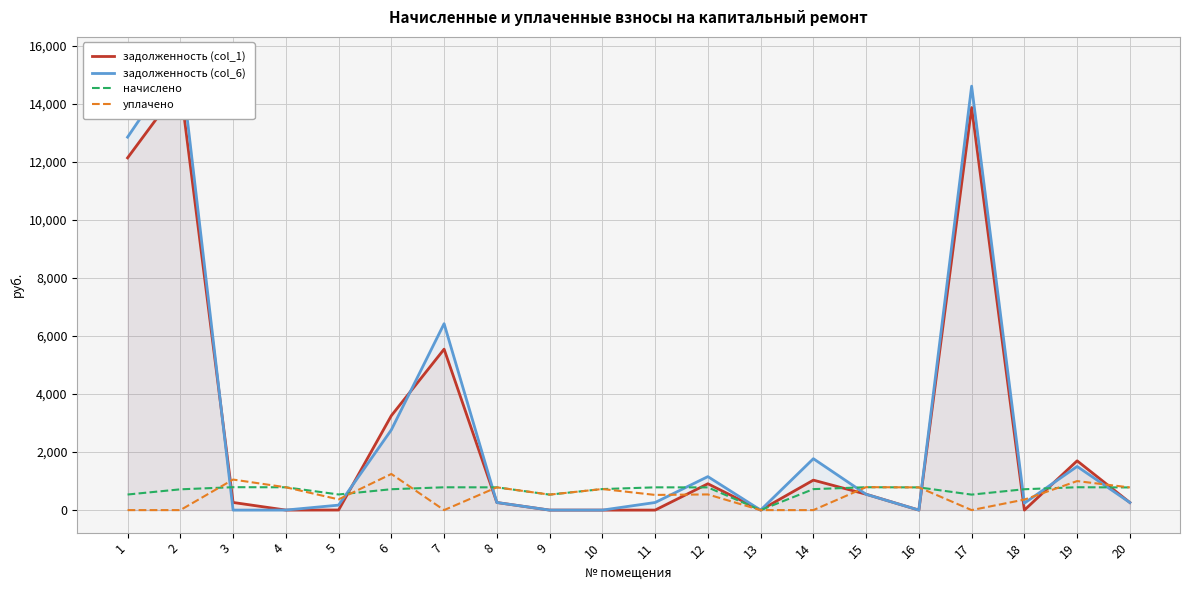

Rank the categories by задолженность (col_1) value from highest to lowest.

2, 17, 1, 7, 6, 19, 14, 12, 15, 3, 8, 20, 5, 4, 11, 9, 10, 13, 16, 18